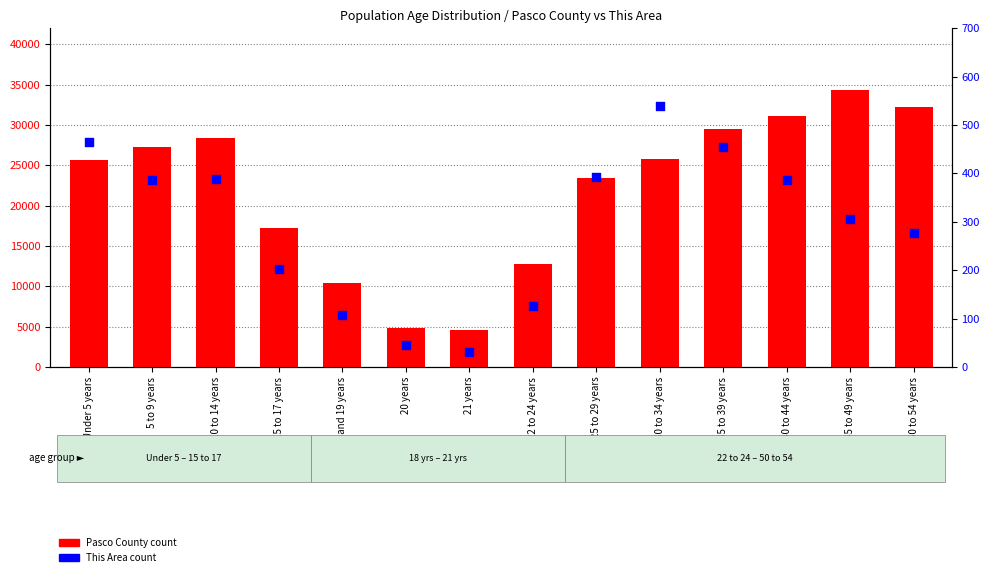

Which series contains the highest Y value?

Pasco County count